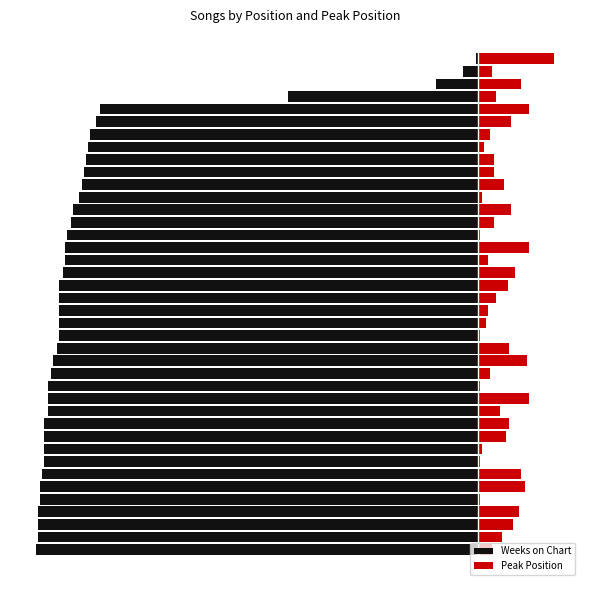

What is the value of the Peak Position bar at the 29th from the left?

2